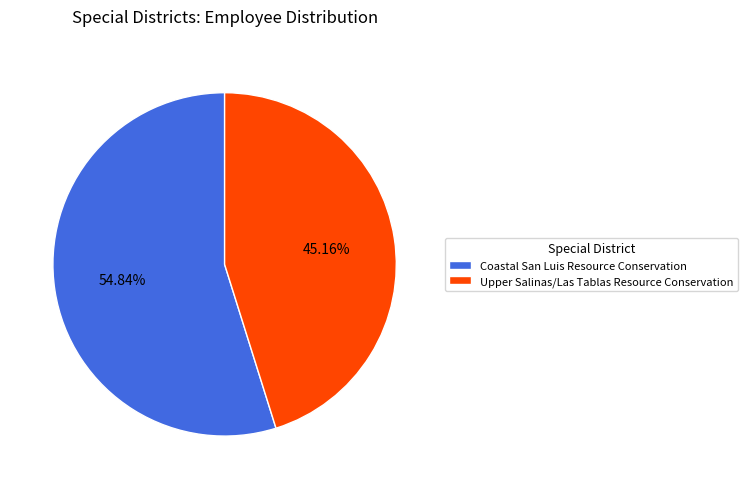

To the nearest percent, what is the combined percentage of Coastal San Luis Resource Conservation and Upper Salinas/Las Tablas Resource Conservation?

100%